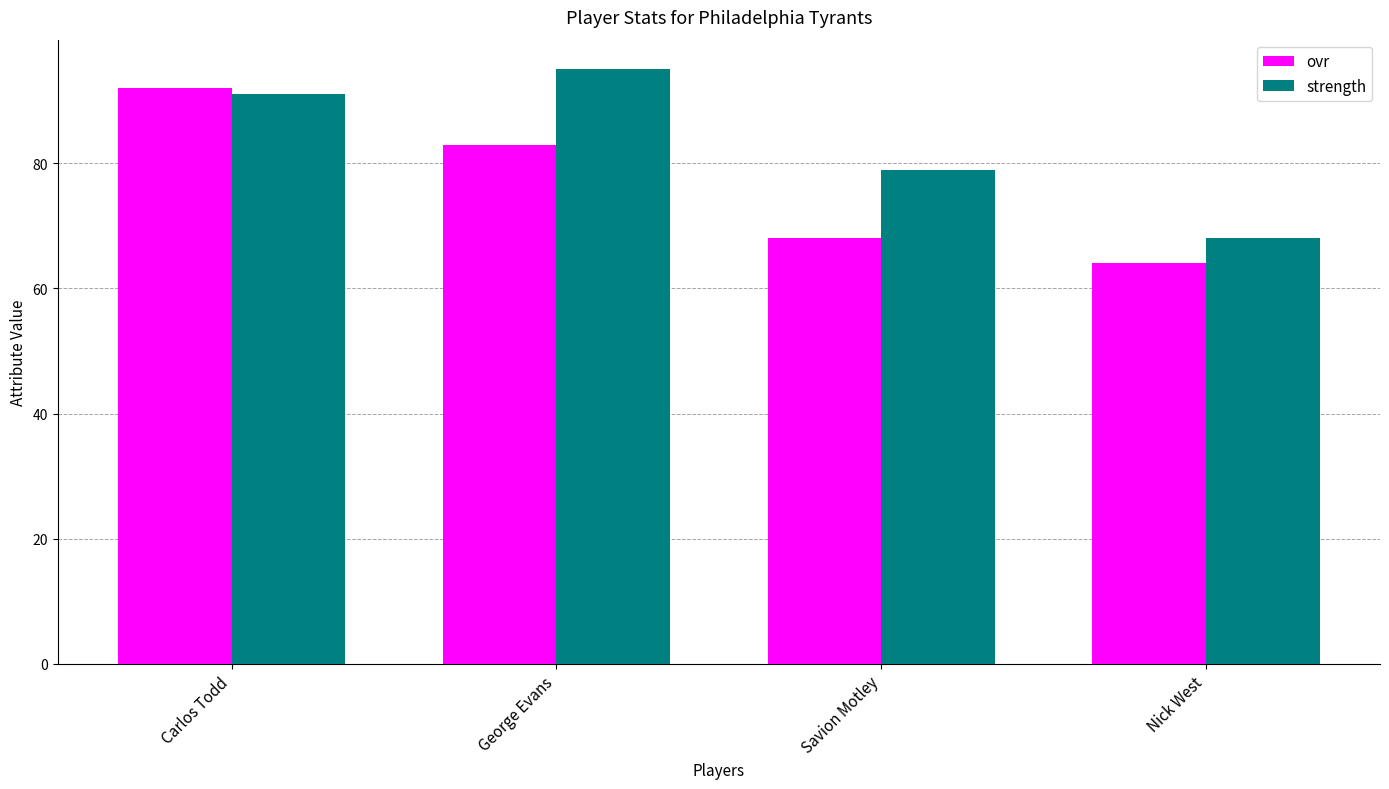

The value of ovr at Savion Motley is 112. True or false?

False